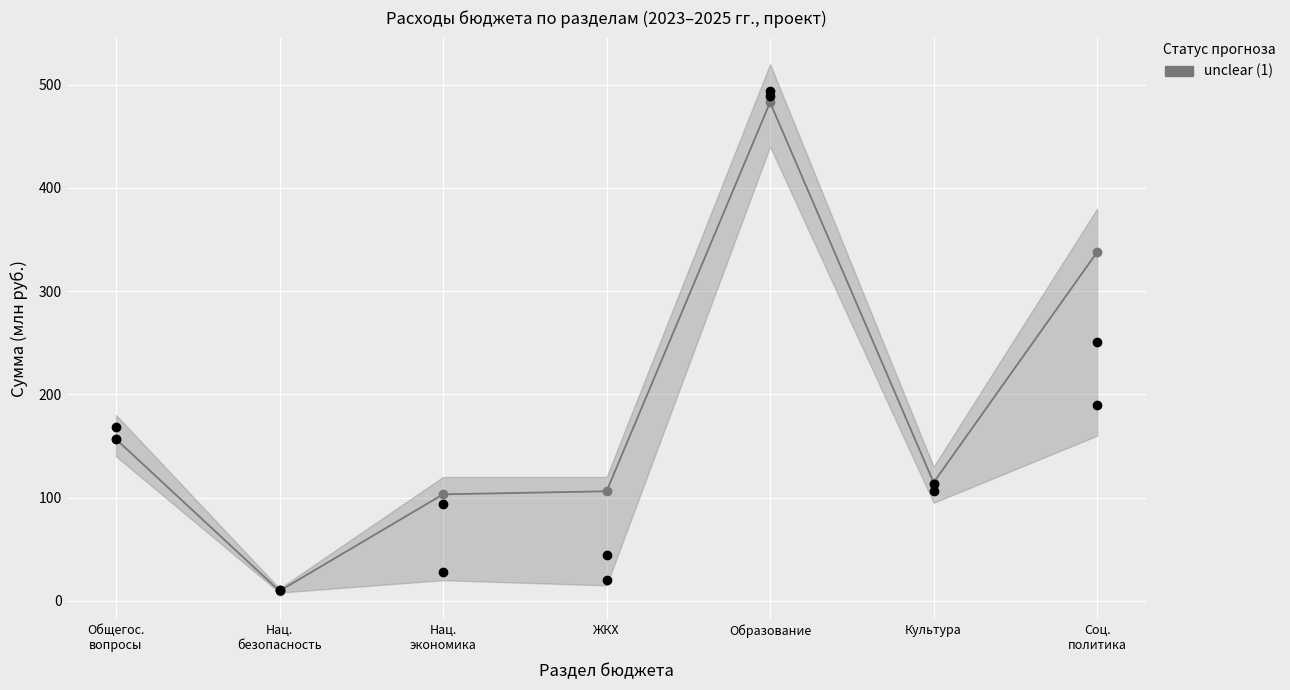

List the series in order of their overall mean, highest first.

2023 год, 2024 год, 2025 год